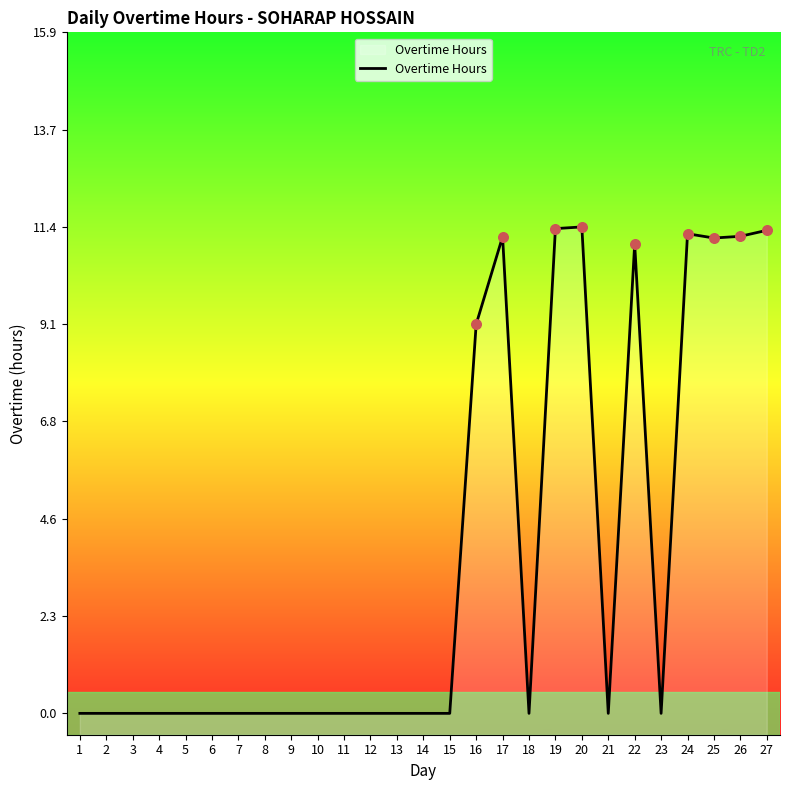

Which has a higher value, 16 or 18?

16